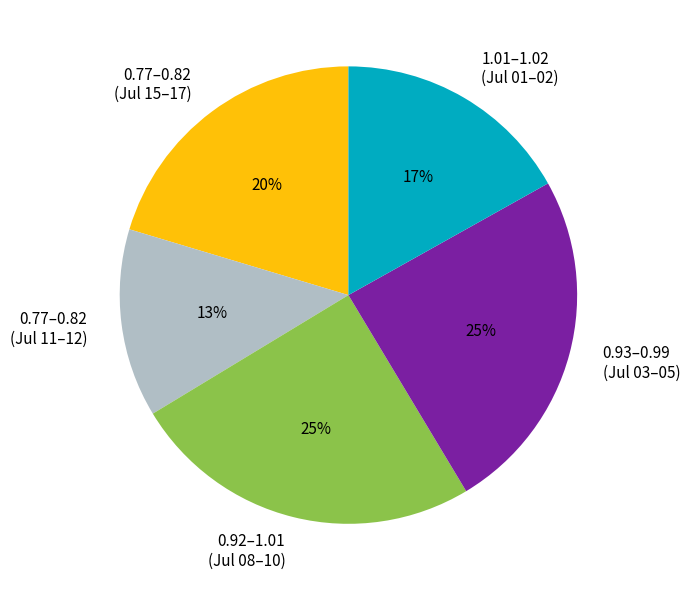

What is the ratio of the value at 0.77–0.82 (Jul 15–17) to the value at 0.92–1.01 (Jul 08–10)?

0.8